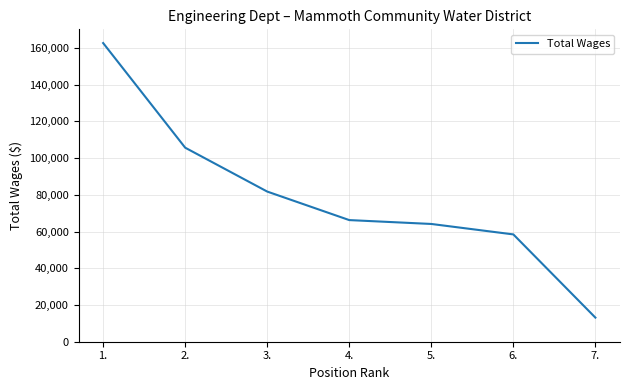

List the labels in order of value, largest first.

1., 2., 3., 4., 5., 6., 7.